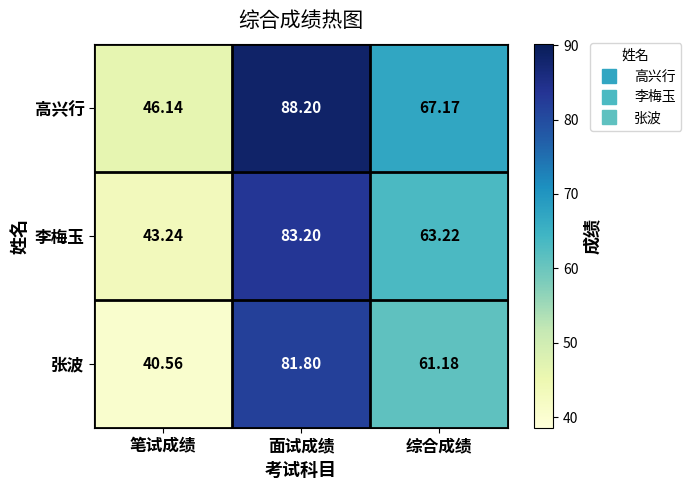

Which series has the largest total across all categories?

高兴行